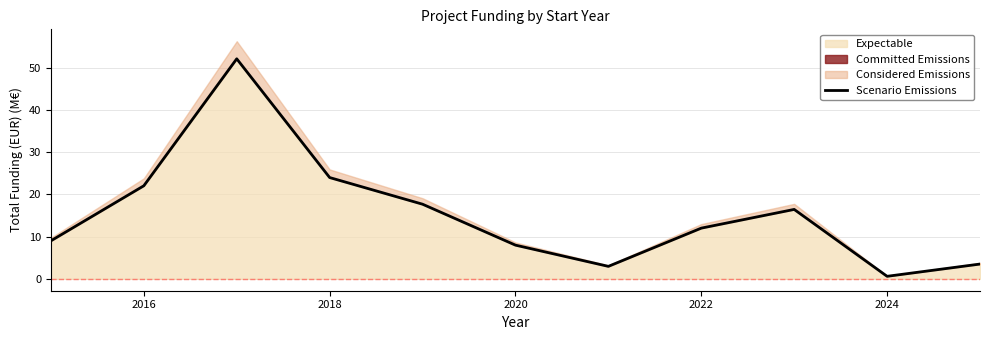

Reading left to right, list all the values displayed in this chart.

9.0	22.0	52.1	24.0	17.7	8.0	3.0	12.0	16.4	0.6	3.5